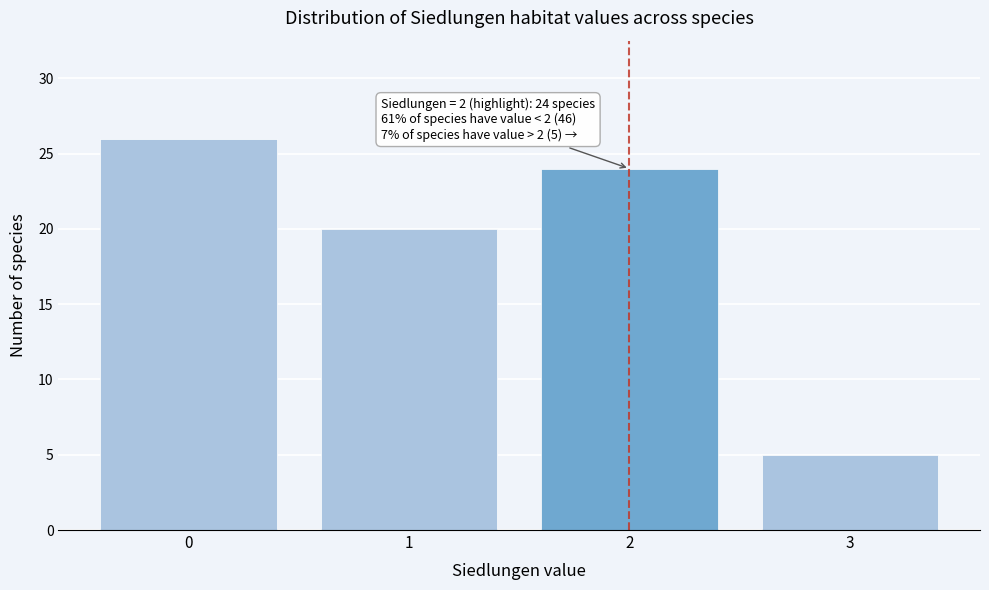

Reading right to left, transcribe all the data shown in this chart.

5	24	20	26